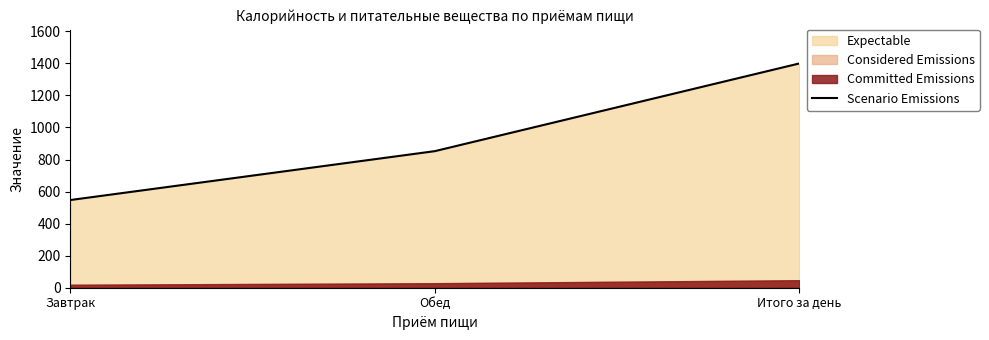

The value at Завтрак is 547.2. True or false?

True